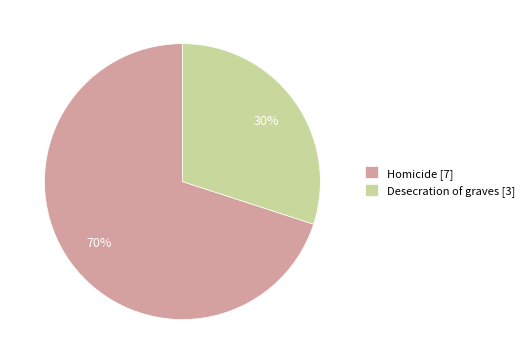

To the nearest percent, what portion does Homicide represent?

70%